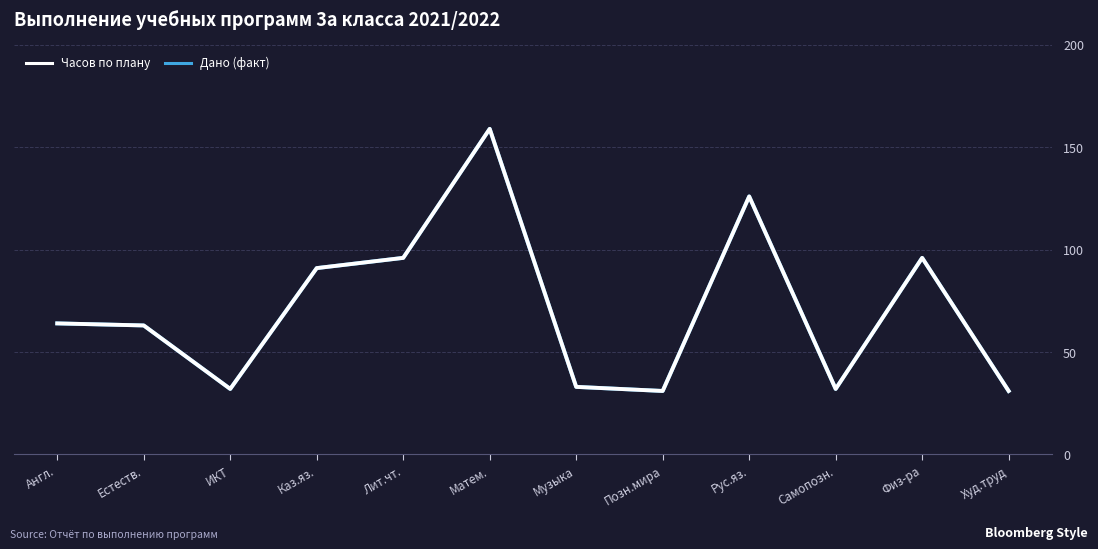

Where is Часов по плану nearest to the value 95?

Лит.чт.